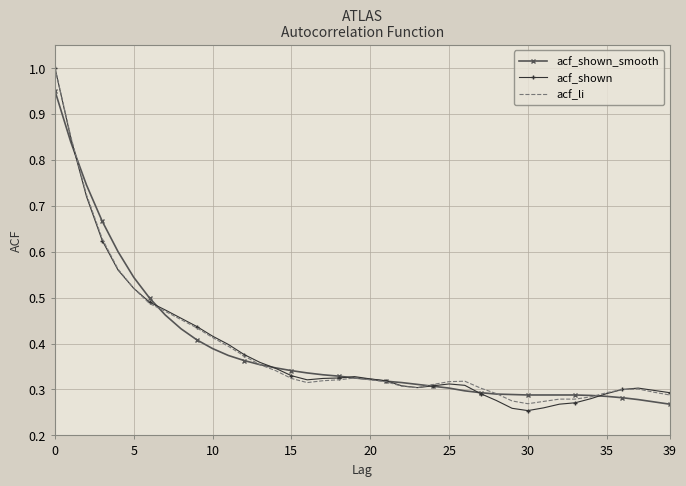

Count the number of data series in this chart.

3